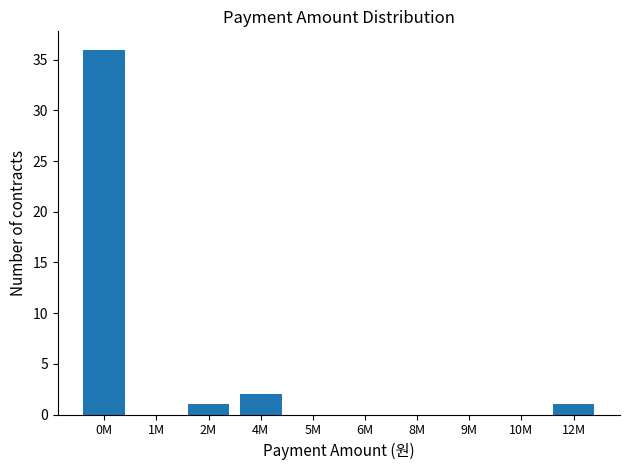

Reading left to right, extract all data points from this chart.

0M=36	1M=0	2M=1	4M=2	5M=0	6M=0	8M=0	9M=0	10M=0	12M=1